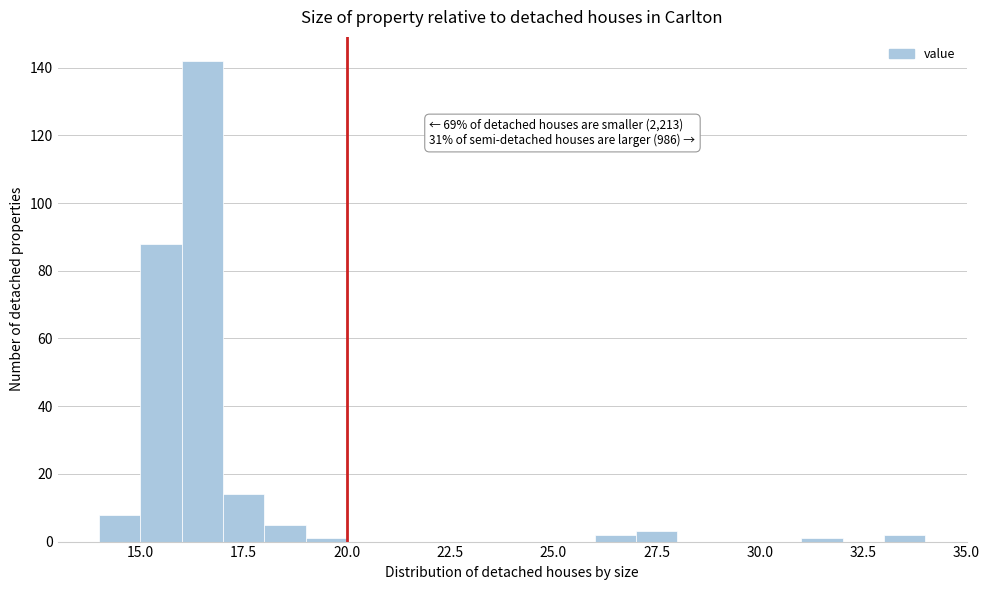

Around what value on the x-axis is the tallest bar? Give the approximate position of its centre, as read against the axis.

16.5